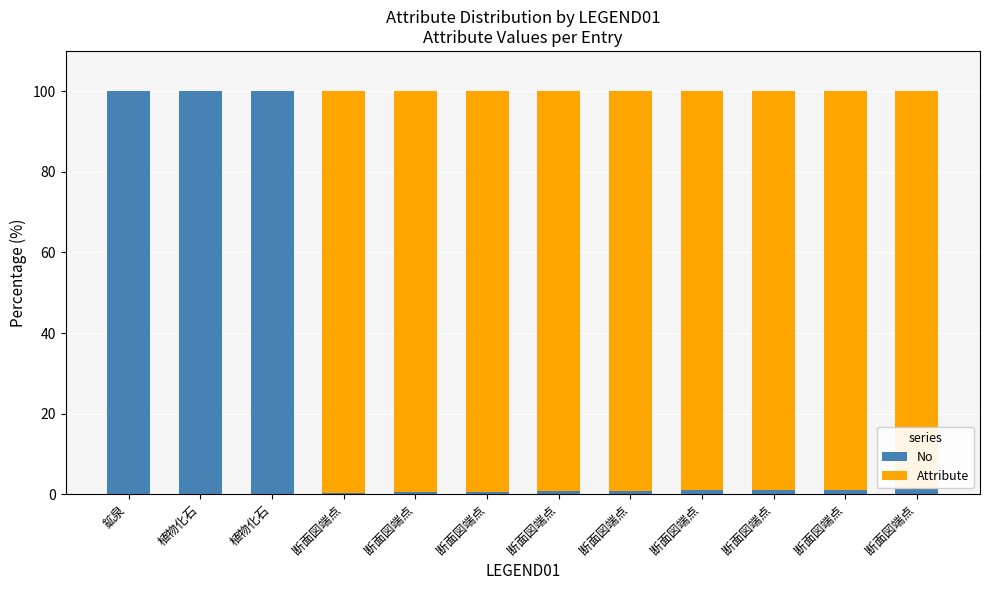

Are the bars horizontal?

No